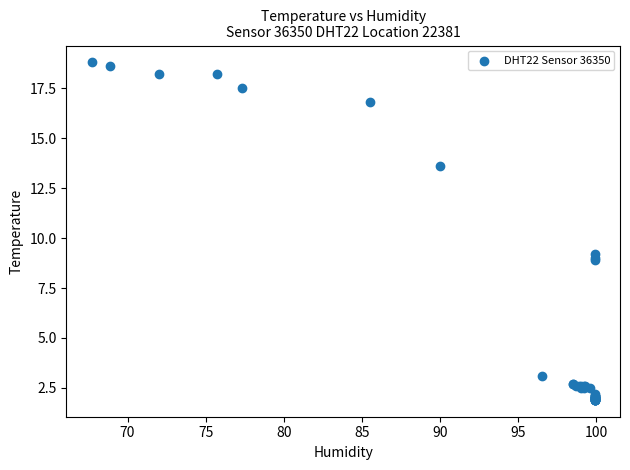

What Y value in the scatter plot is closest to 10?

9.2